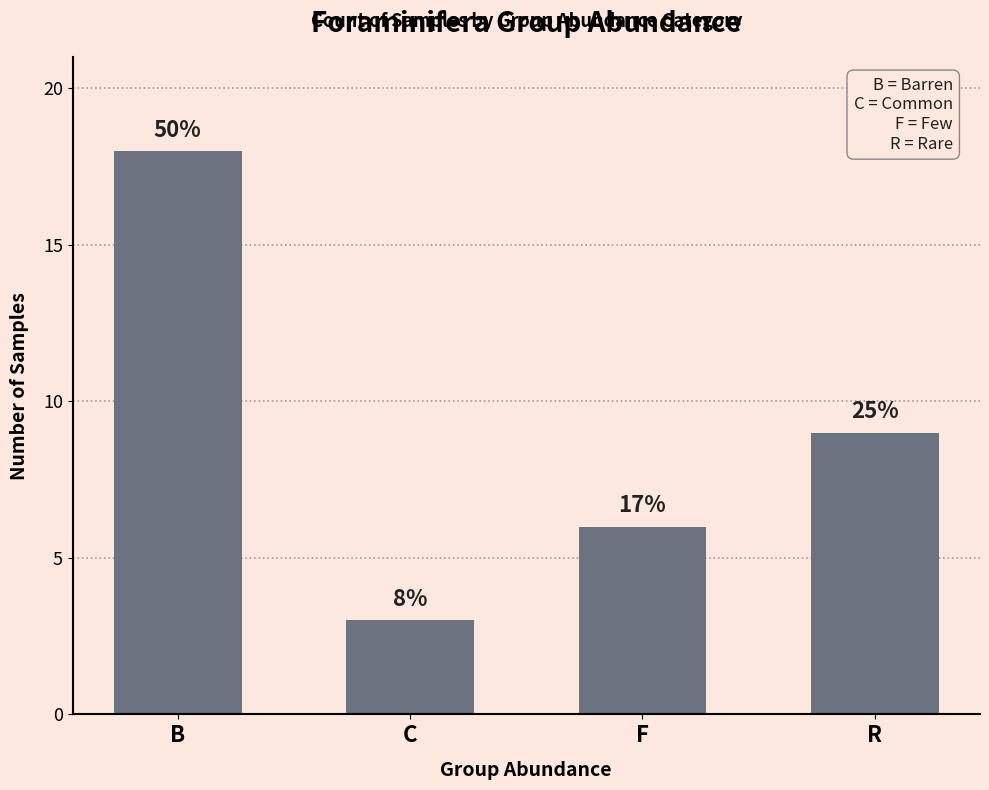

Are the bars grouped side by side (vs. stacked)?

No